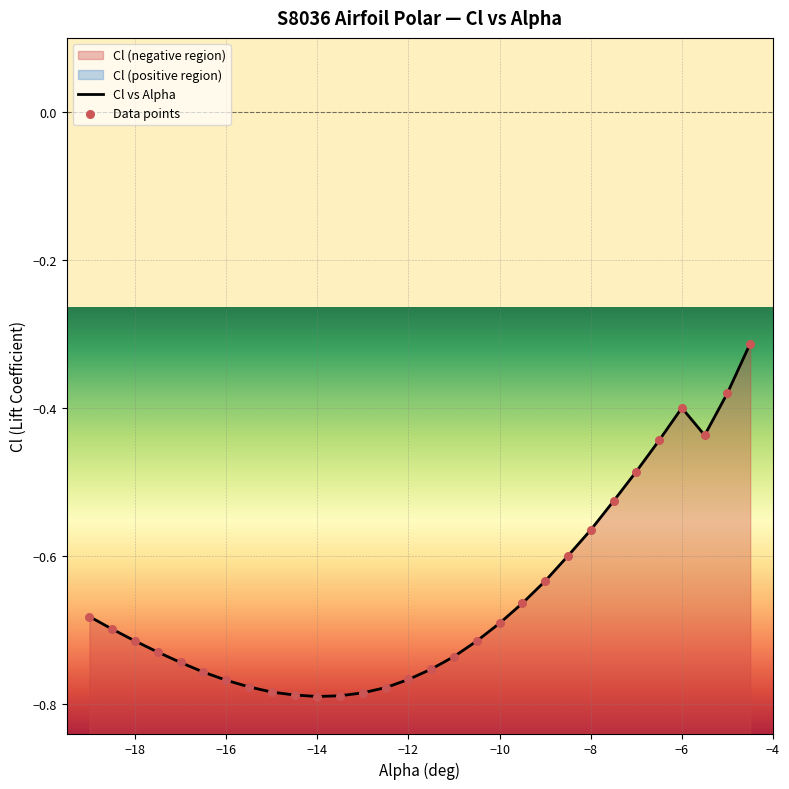

Which series contains the highest Y value?

Cl vs Alpha